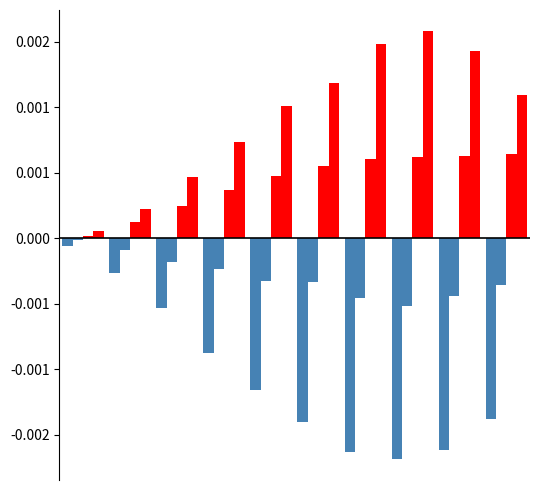

Reading right to left, what are all the values shown in this chart?

4045 (above avg): 9=0.0	8=0.0	7=0.0	6=0.0	5=0.0	4=0.0	3=0.0	2=0.0	1=0.0	0=0.0
4045 (below avg): 9=-0.0	8=-0.0	7=-0.0	6=-0.0	5=-0.0	4=-0.0	3=-0.0	2=-0.0	1=-0.0	0=-0.0